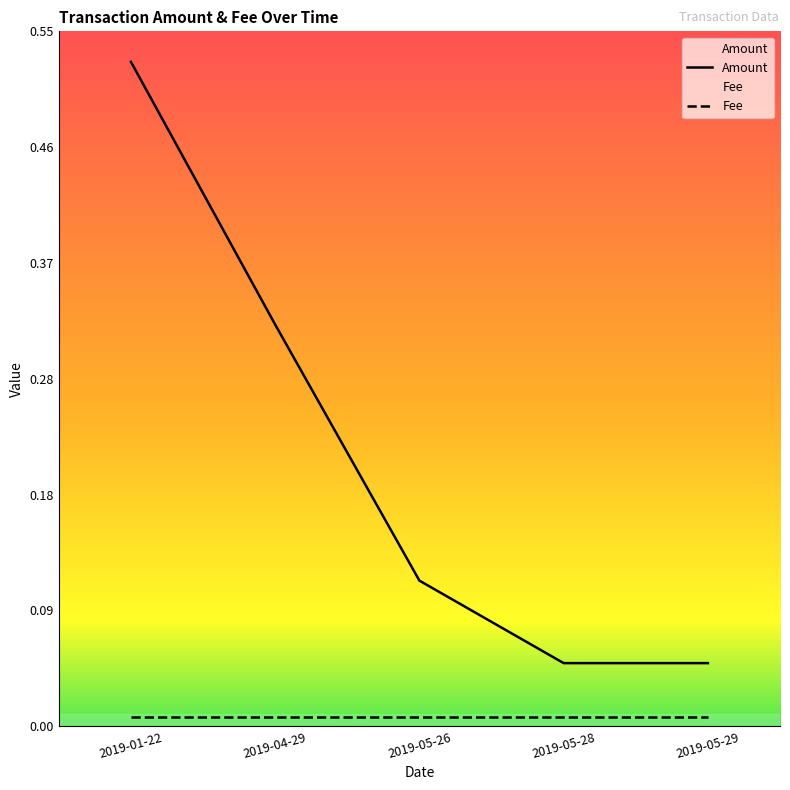

List the labels in order of value, largest first.

2019-01-22, 2019-04-29, 2019-05-26, 2019-05-28, 2019-05-29